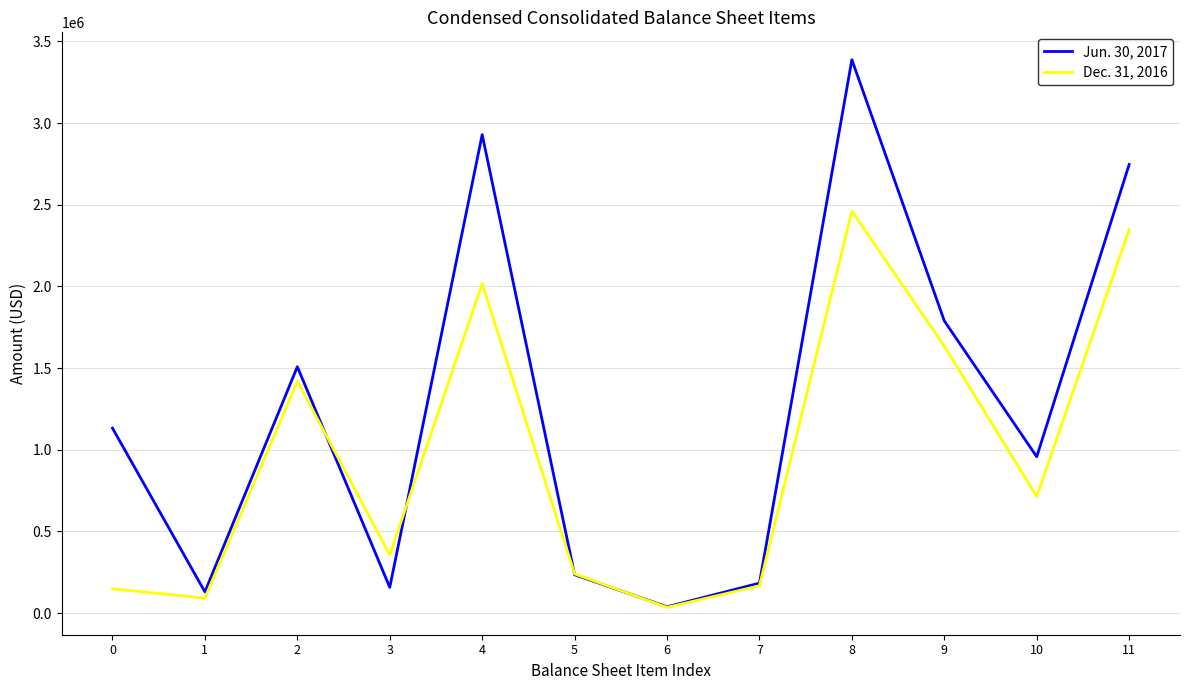

How many series are shown in this chart?

2